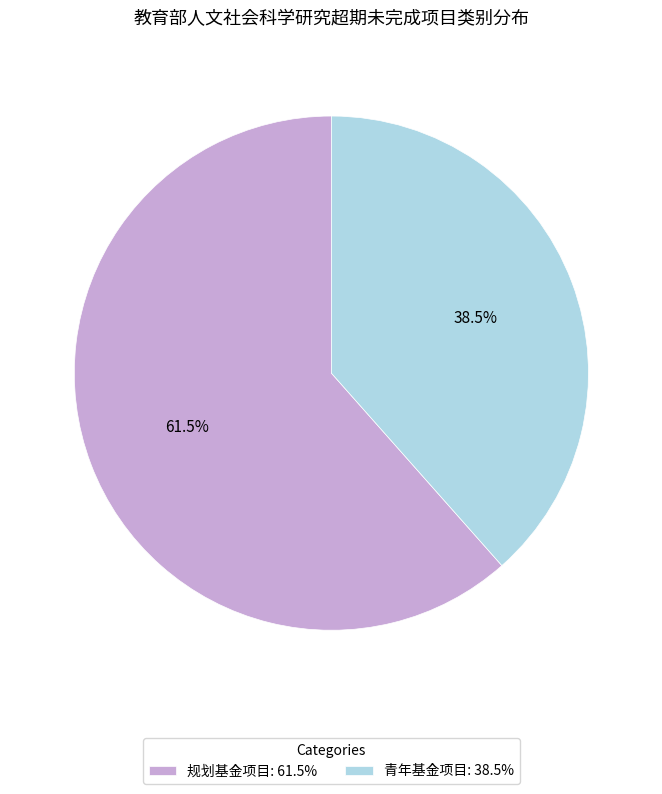

To the nearest percent, what is the average slice percentage?

50%